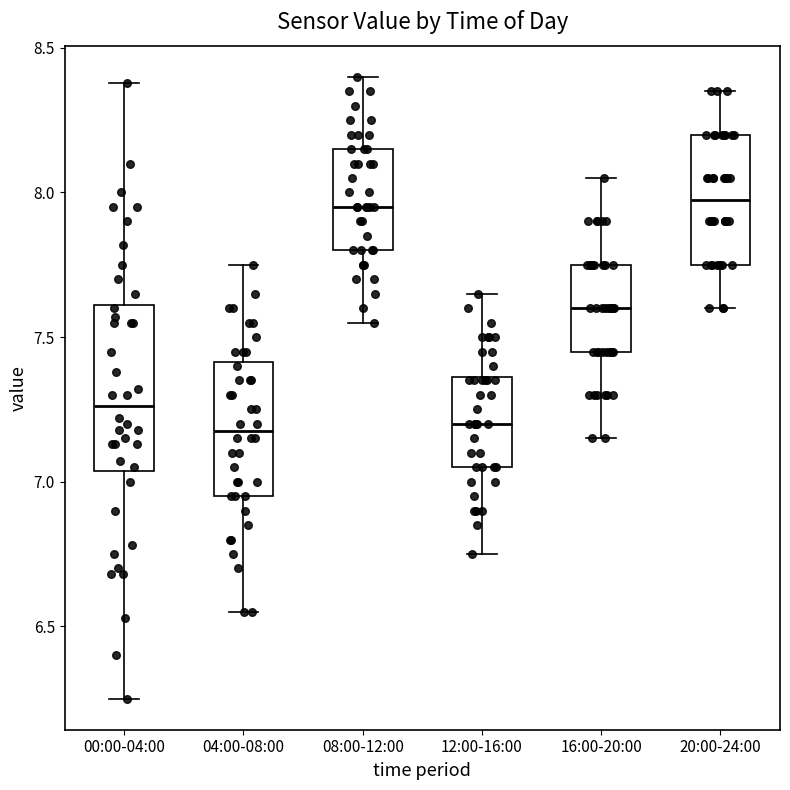

Comparing the boxes themselves (not the whiskers), which one is the tallest?

00:00-04:00